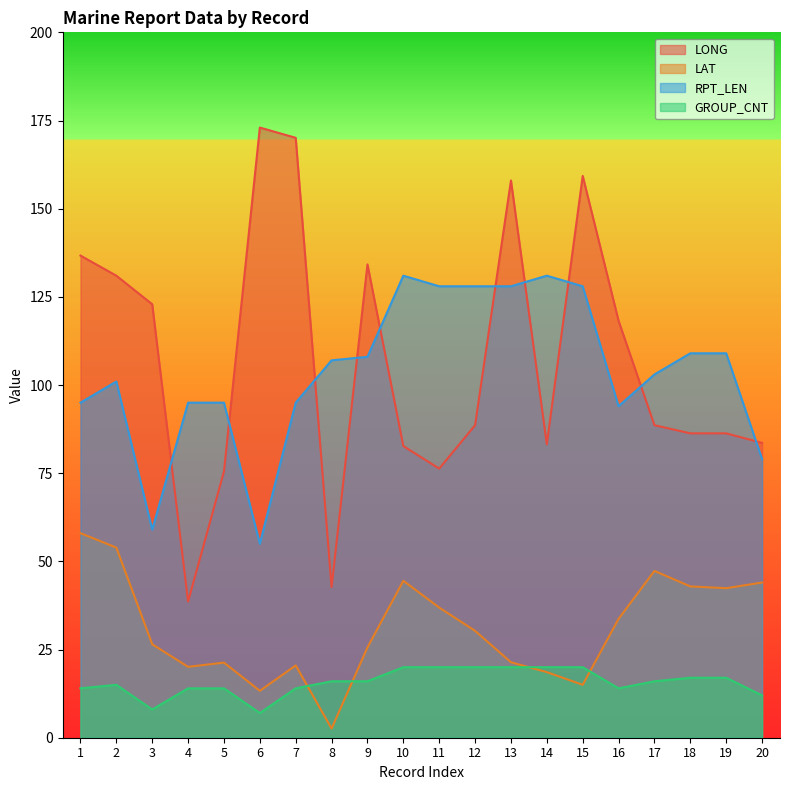

What is the value of the GROUP_CNT point at the 15th from the left?

20.0